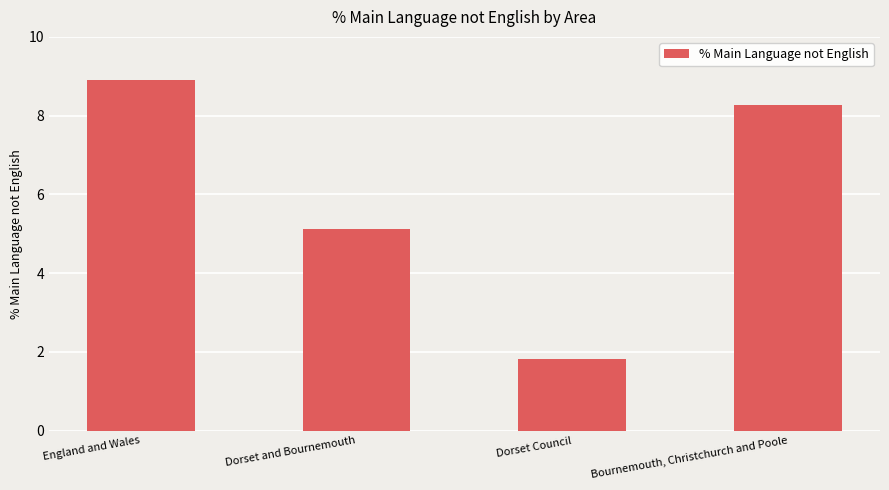

Rank the categories by value from lowest to highest.

Dorset Council, Dorset and Bournemouth, Bournemouth, Christchurch and Poole, England and Wales